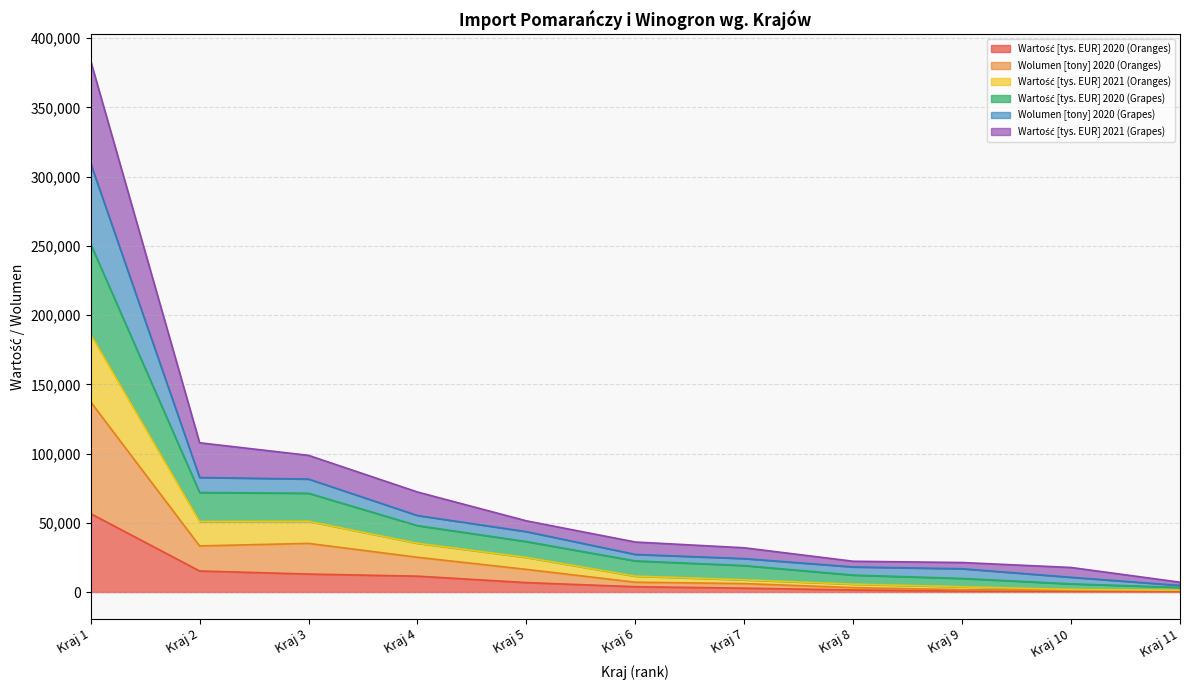

At which category is the sum across all series the highest?

Kraj 1